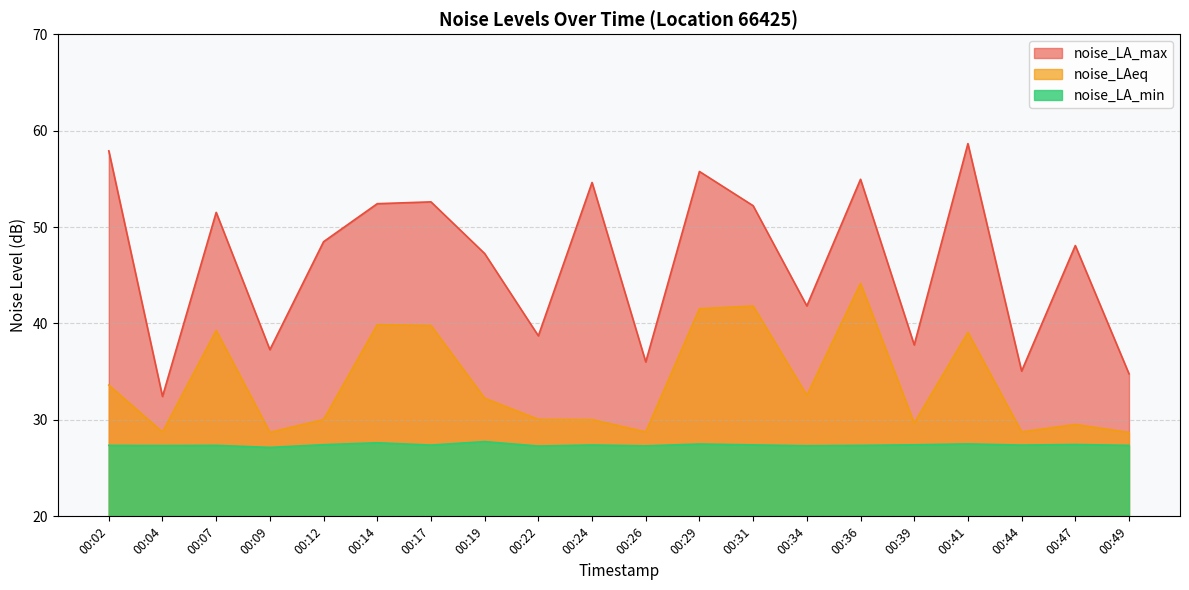

What is the sum of the noise_LAeq values at 00:47 and 00:22?

59.6